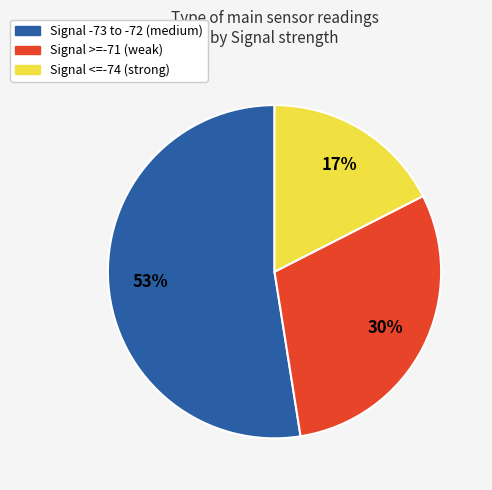

To the nearest percent, what is the average slice percentage?

33%